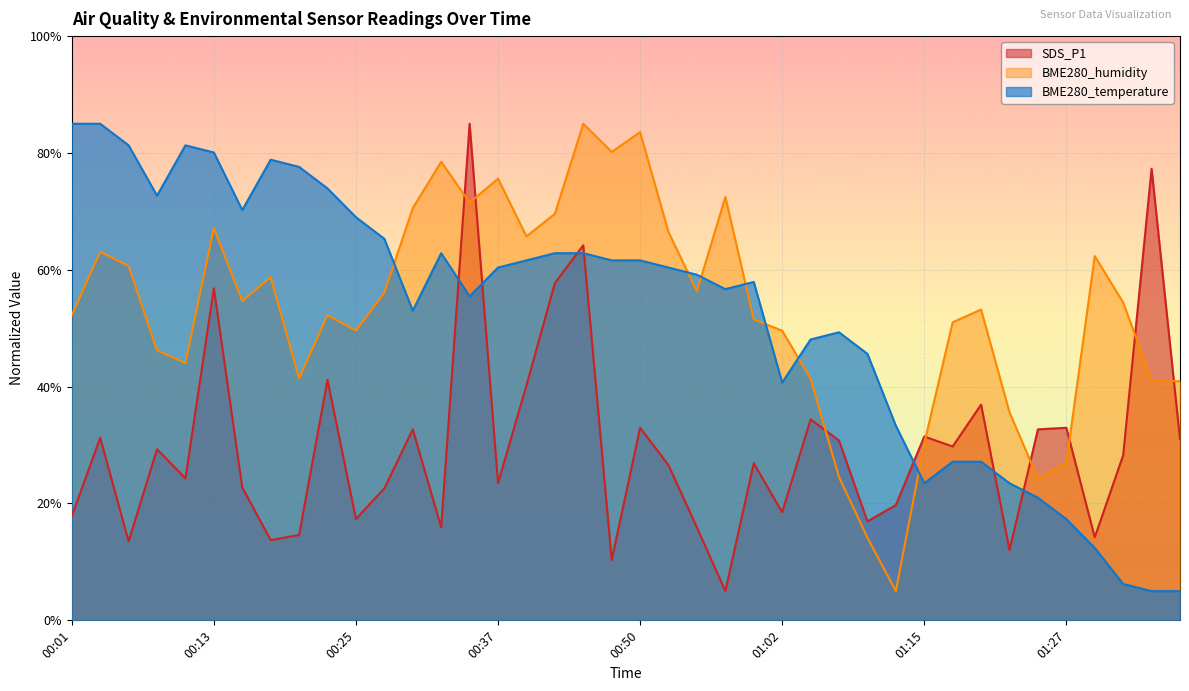

Where does the SDS_P1 series first go above 28?

00:03